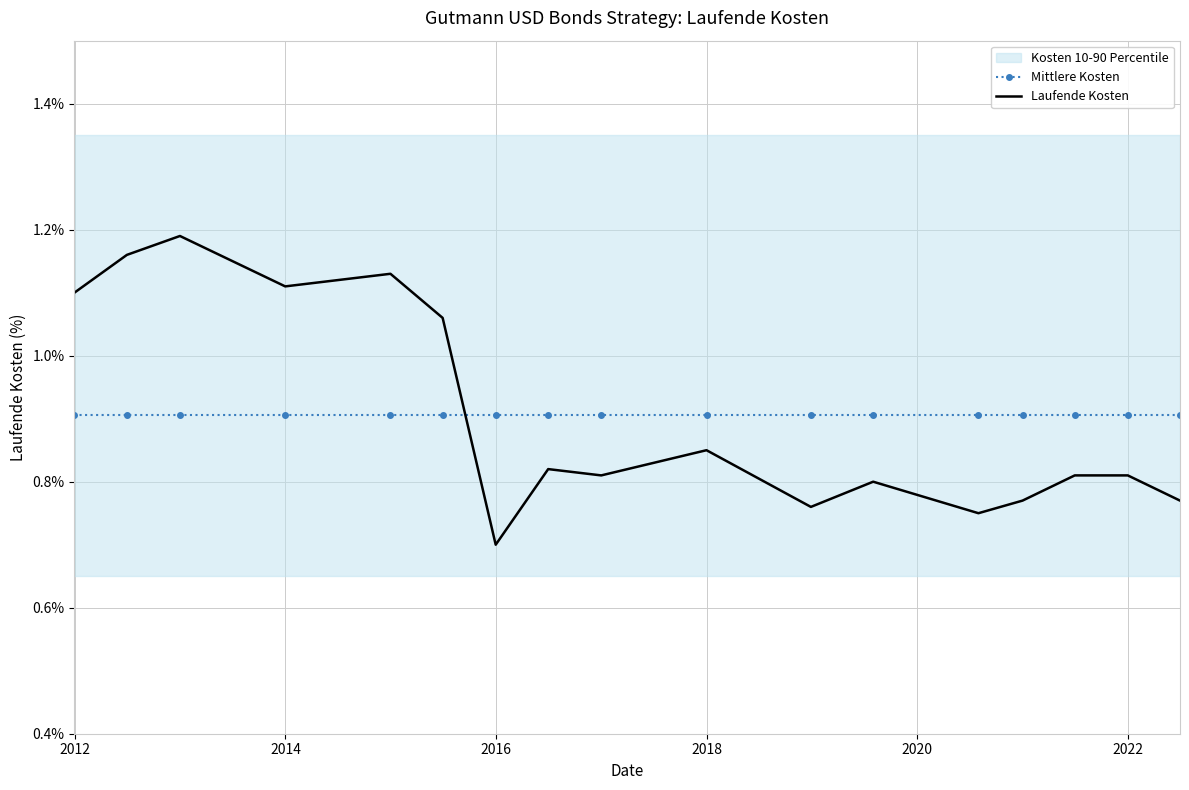

Reading left to right, transcribe all the data shown in this chart.

Mittlere Kosten: 0.9	0.9	0.9	0.9	0.9	0.9	0.9	0.9	0.9	0.9	0.9	0.9	0.9	0.9	0.9	0.9	0.9
Laufende Kosten: 1.1	1.2	1.2	1.1	1.1	1.1	0.7	0.8	0.8	0.8	0.8	0.8	0.8	0.8	0.8	0.8	0.8